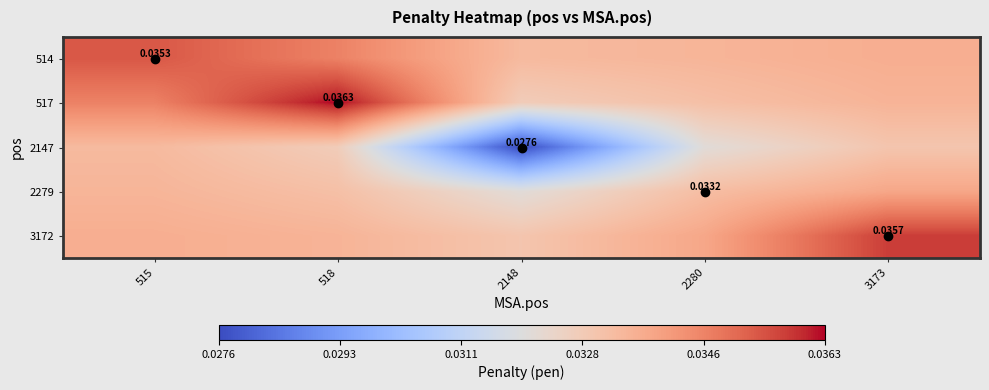

What is the total value across all series at 515?

0.2